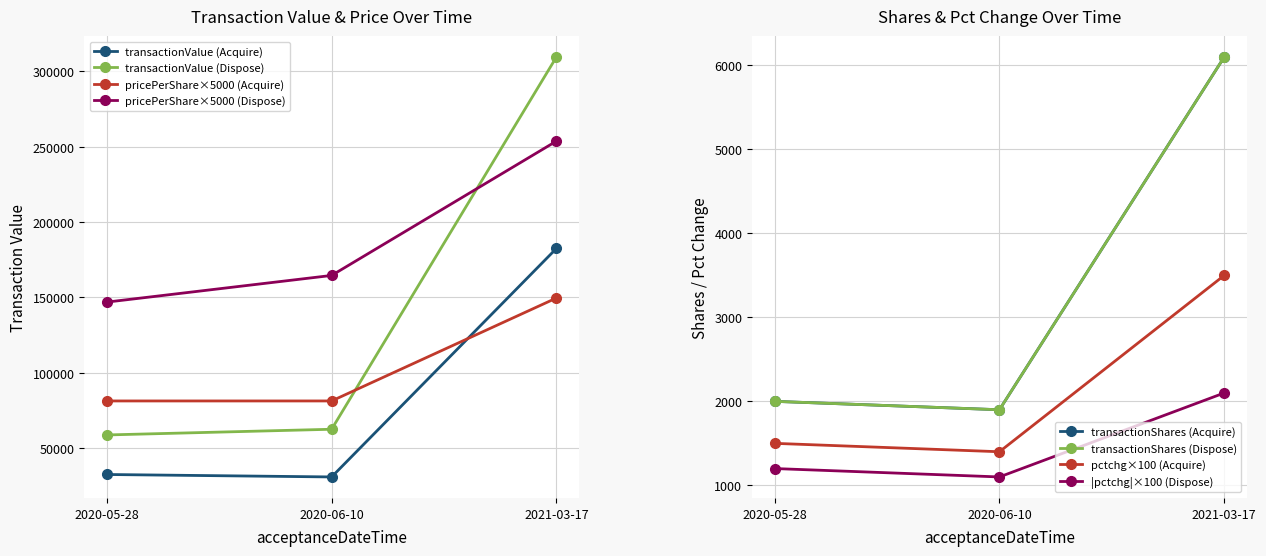

True or false: transactionShares and transactionValue intersect in this chart.

False